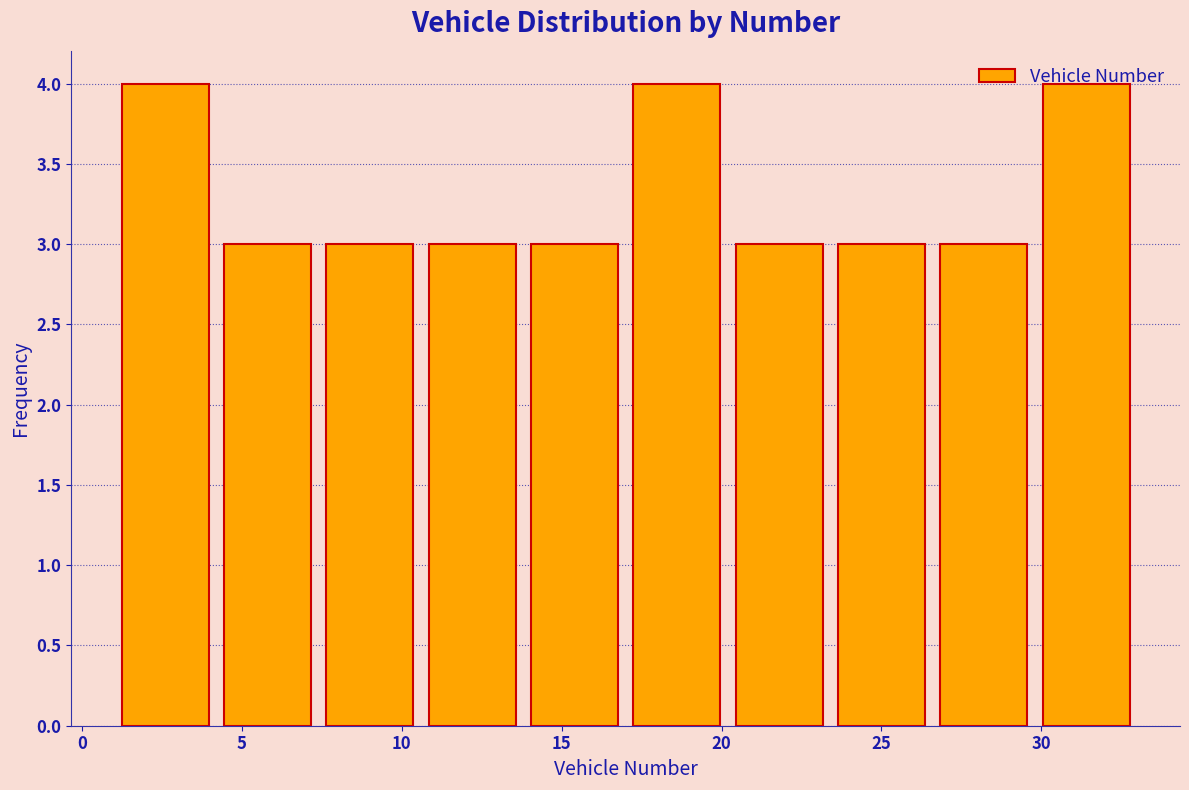

Reading left to right, transcribe this chart: for each bar, give the range it covers on the x-axis and its height. Neither the bar edges nor the heights are printed on the chart, so give them approximately, as read against the axes.

1.0 to 4.2: 4
4.2 to 7.4: 3
7.4 to 10.6: 3
10.6 to 13.8: 3
13.8 to 17.0: 3
17.0 to 20.2: 4
20.2 to 23.4: 3
23.4 to 26.6: 3
26.6 to 29.8: 3
29.8 to 33.0: 4